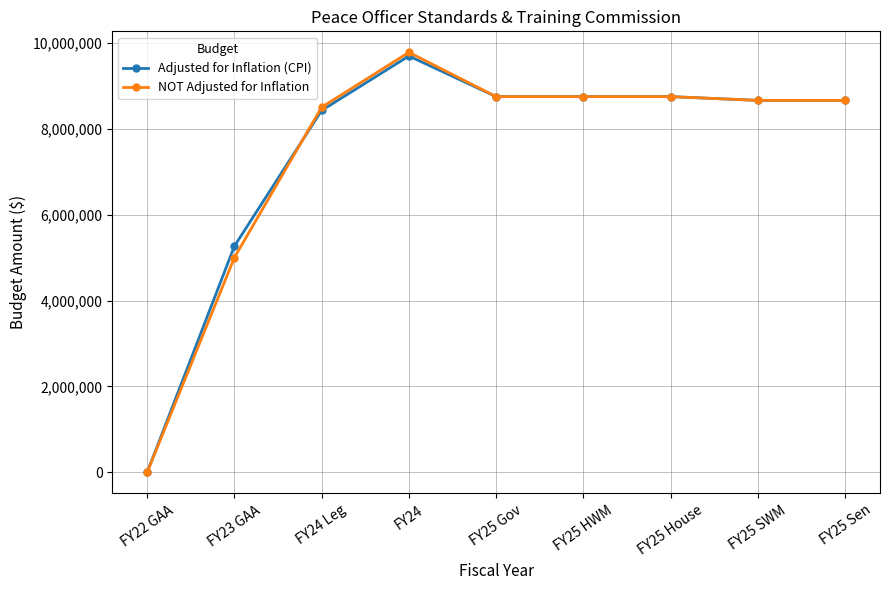

What is the difference between the highest and lowest values at FY23 GAA?

265949